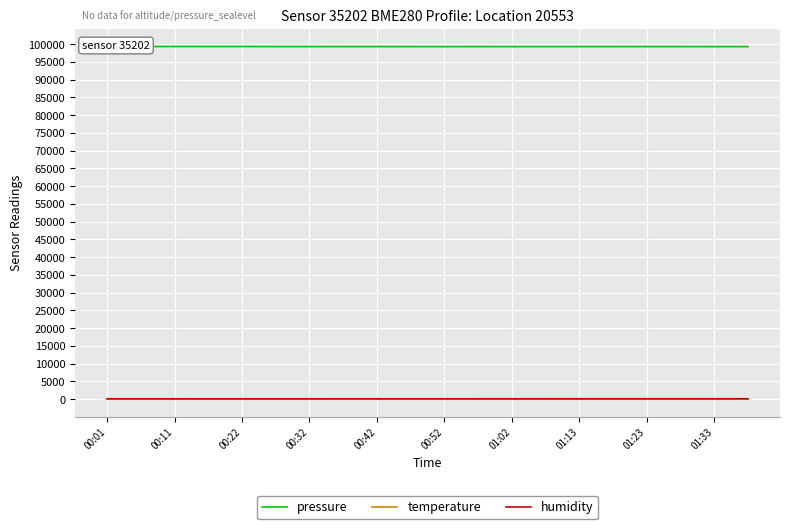

At which category is the sum across all series the highest?

00:01